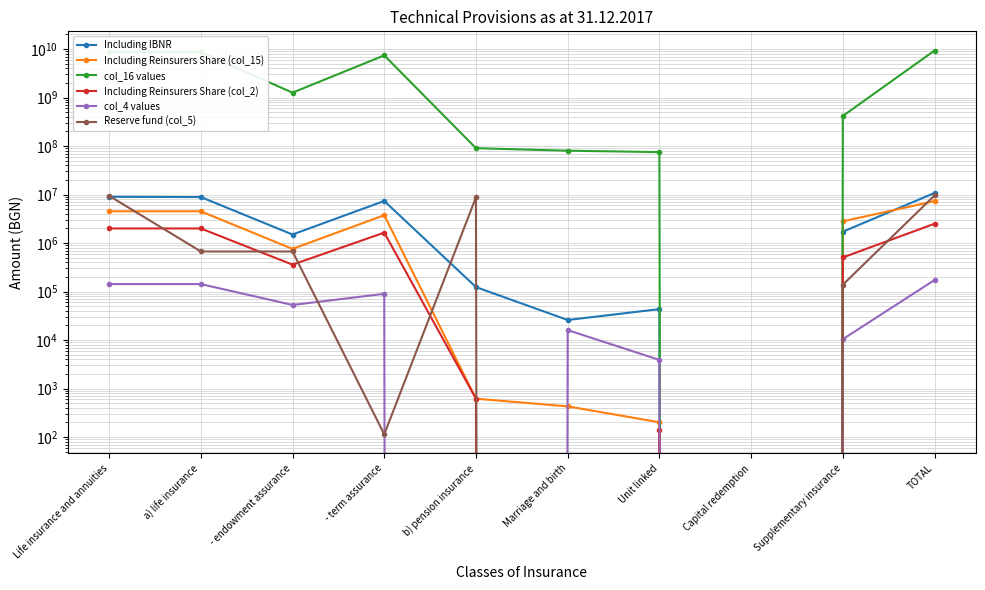

True or false: Reserve fund (col_5) has a value of 8768633.4 at b) pension insurance.

True